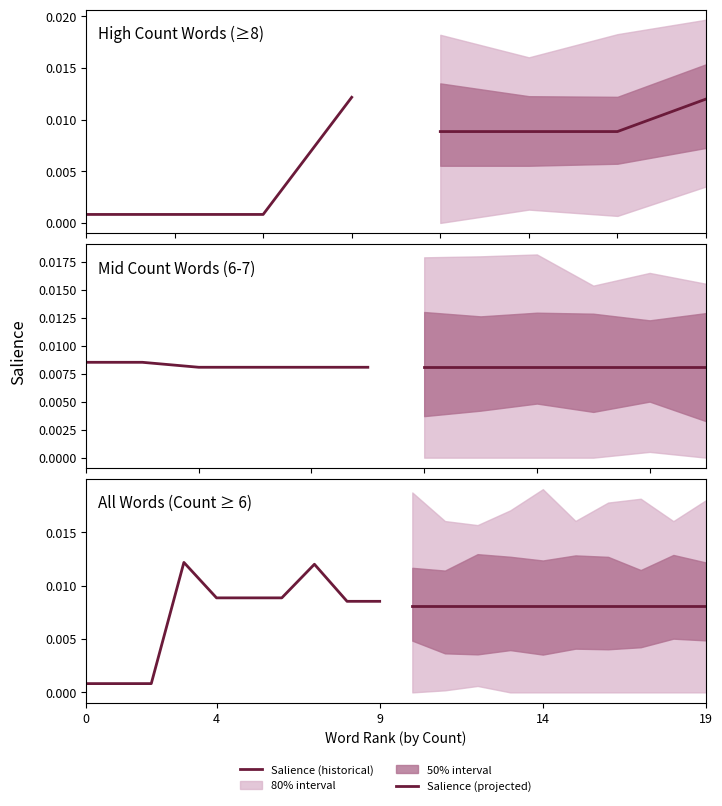

What is the label of the 7th point from the left?

6